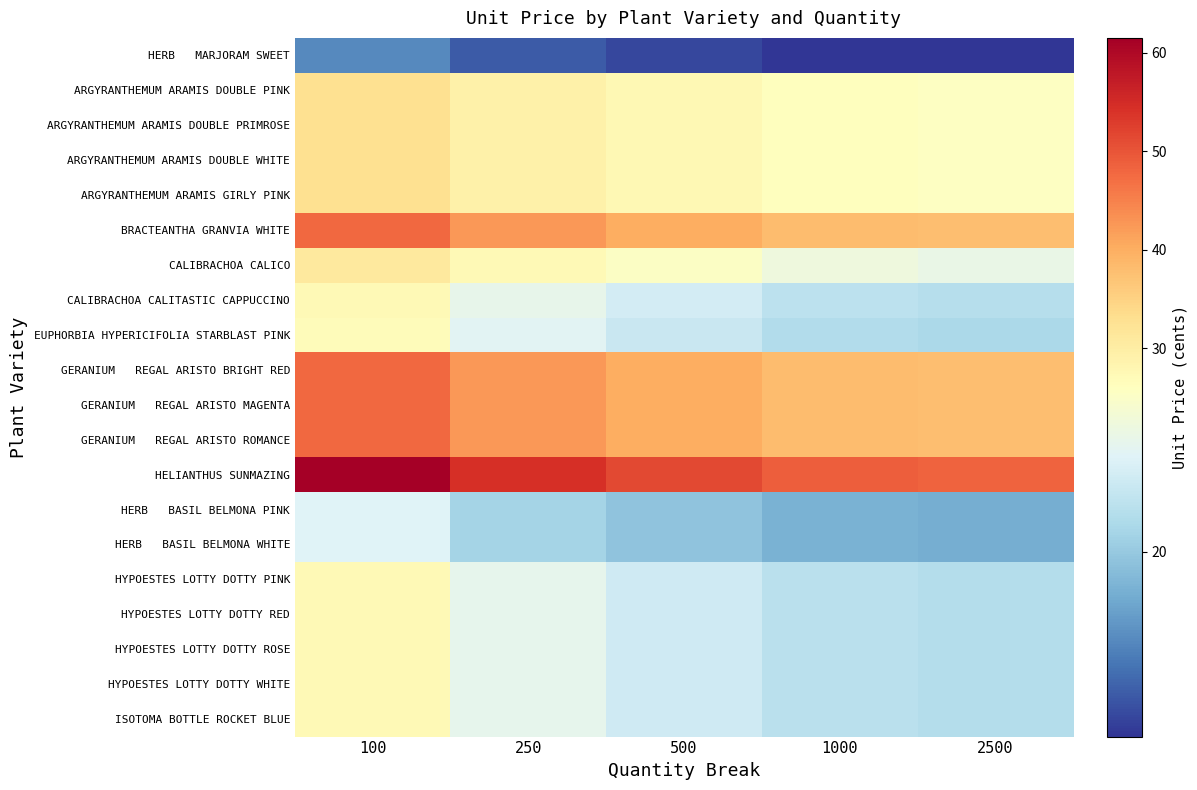

At which category does the chart reach its peak across all series?

100